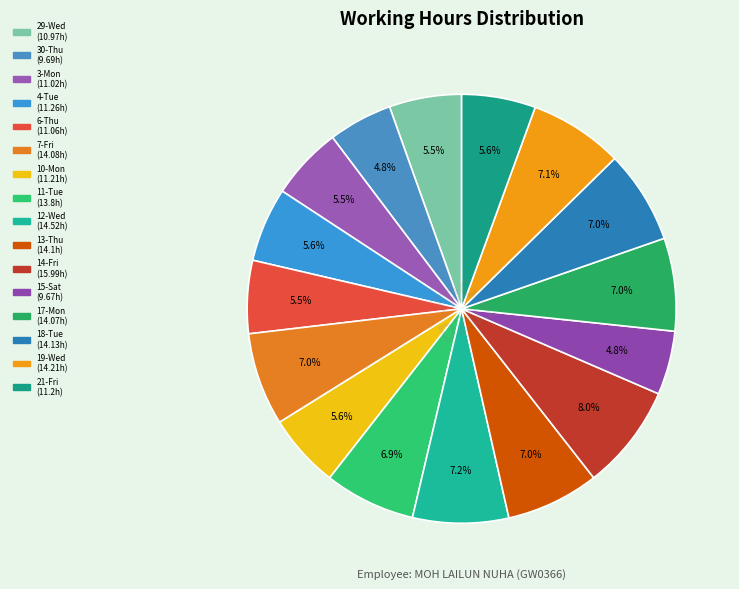

How many segments does this pie chart have?

16